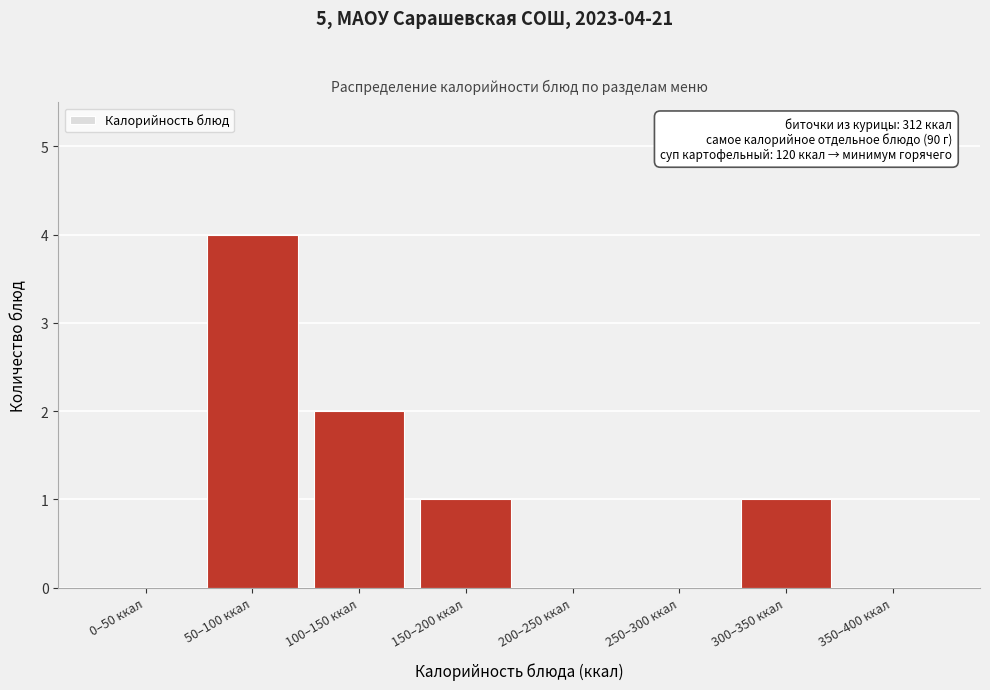

Reading left to right, extract all data points from this chart.

0–50 ккал=0	50–100 ккал=4	100–150 ккал=2	150–200 ккал=1	200–250 ккал=0	250–300 ккал=0	300–350 ккал=1	350–400 ккал=0